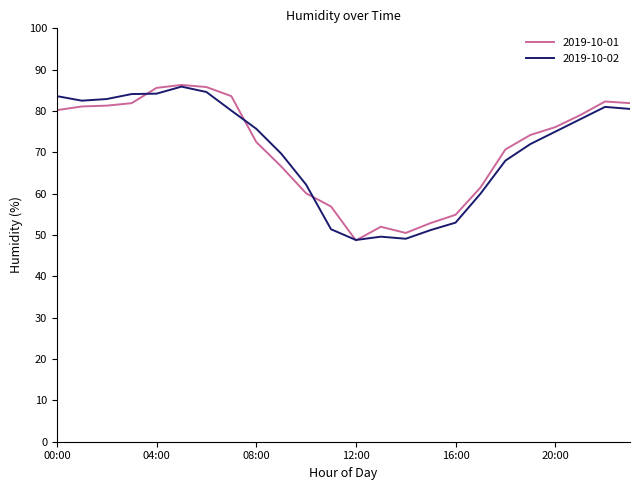

What are all the series names shown in the legend?

2019-10-01, 2019-10-02